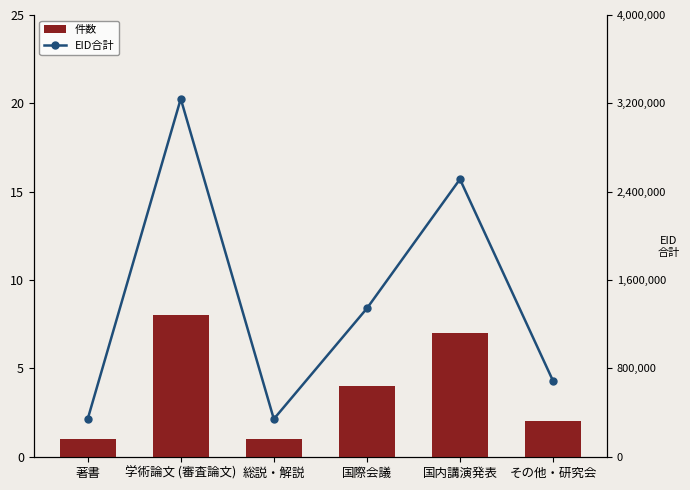

Rank the categories by 件数 value from lowest to highest.

著書, 総説・解説, その他・研究会, 国際会議, 国内講演発表, 学術論文 (審査論文)